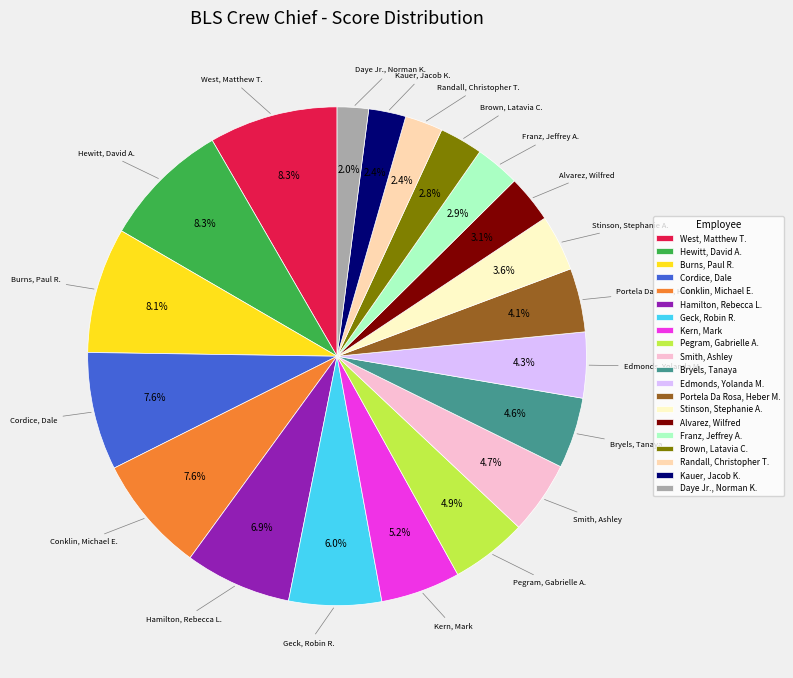

What is the ratio of the value at Hamilton, Rebecca L. to the value at Bryels, Tanaya?

1.5